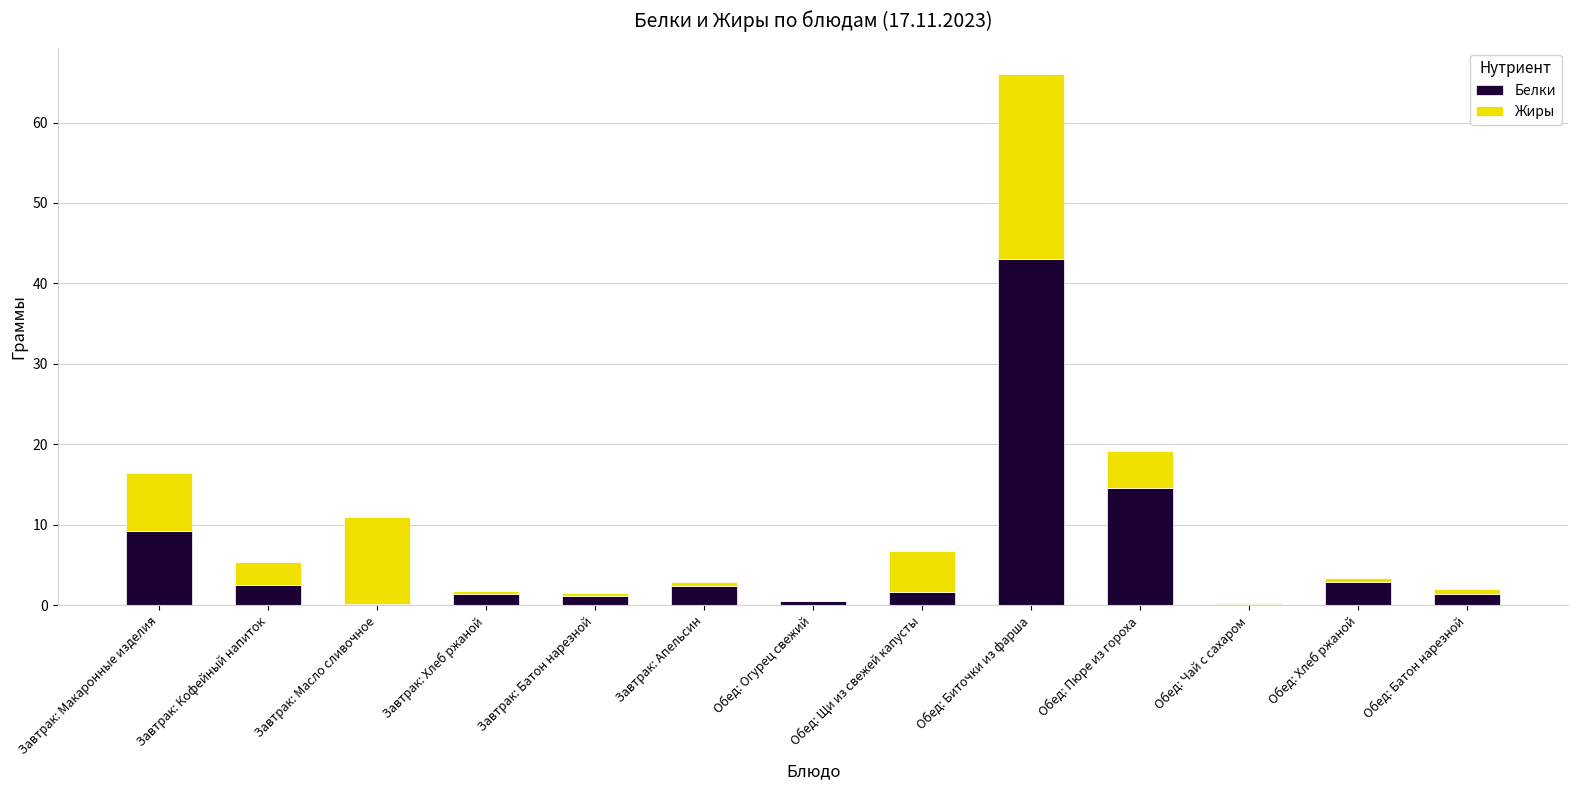

What is the highest value of the Белки series?

43.0